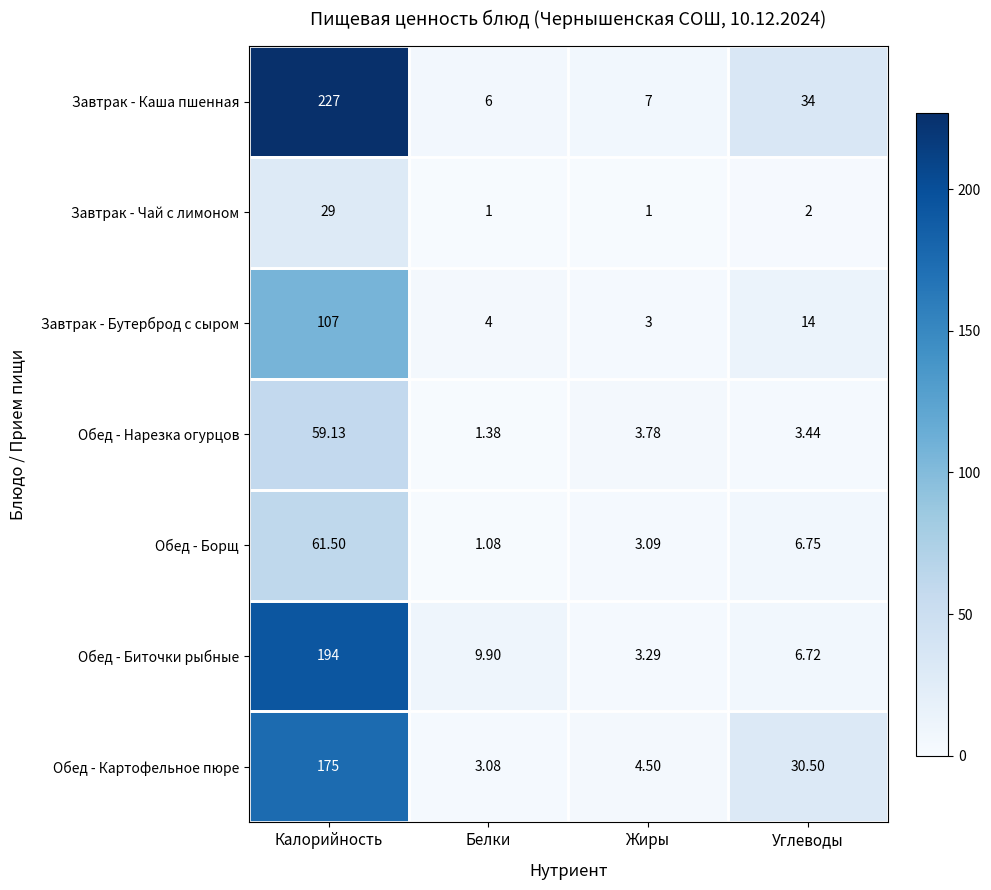

Rank the series at Углеводы from lowest to highest value.

Завтрак - Чай с лимоном, Обед - Нарезка огурцов, Обед - Биточки рыбные, Обед - Борщ, Завтрак - Бутерброд с сыром, Обед - Картофельное пюре, Завтрак - Каша пшенная